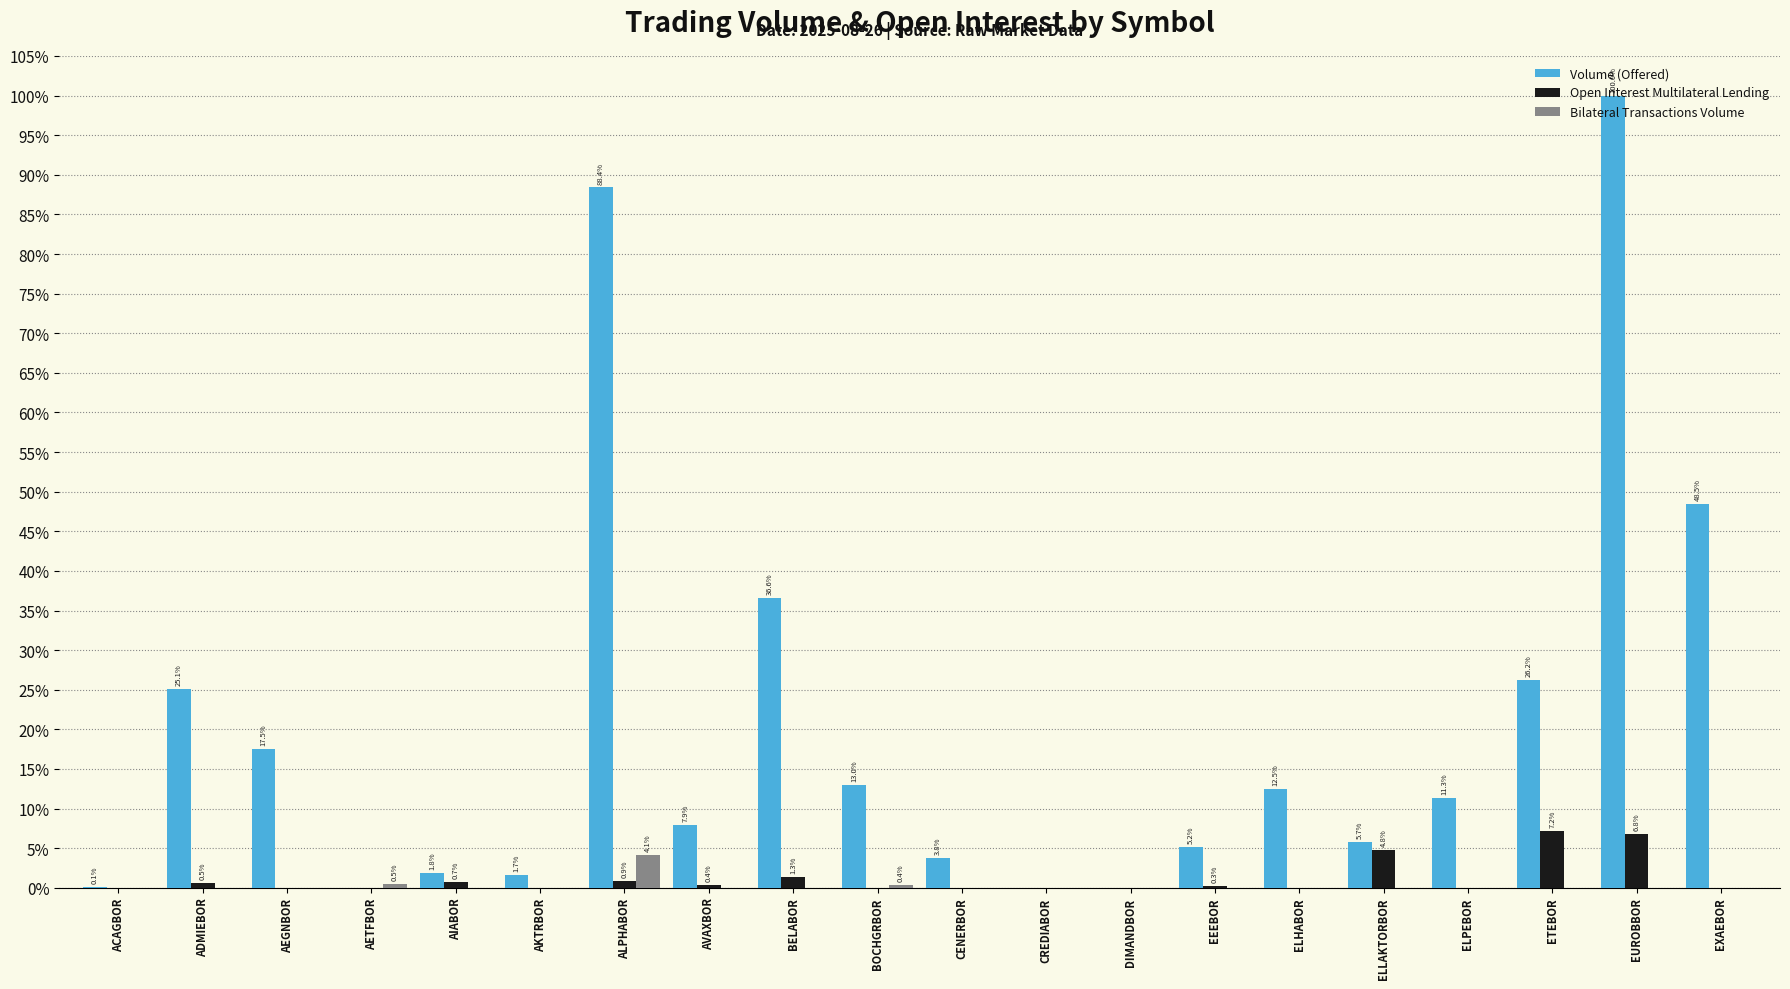

Which category has the lowest value across all series?

AETFBOR